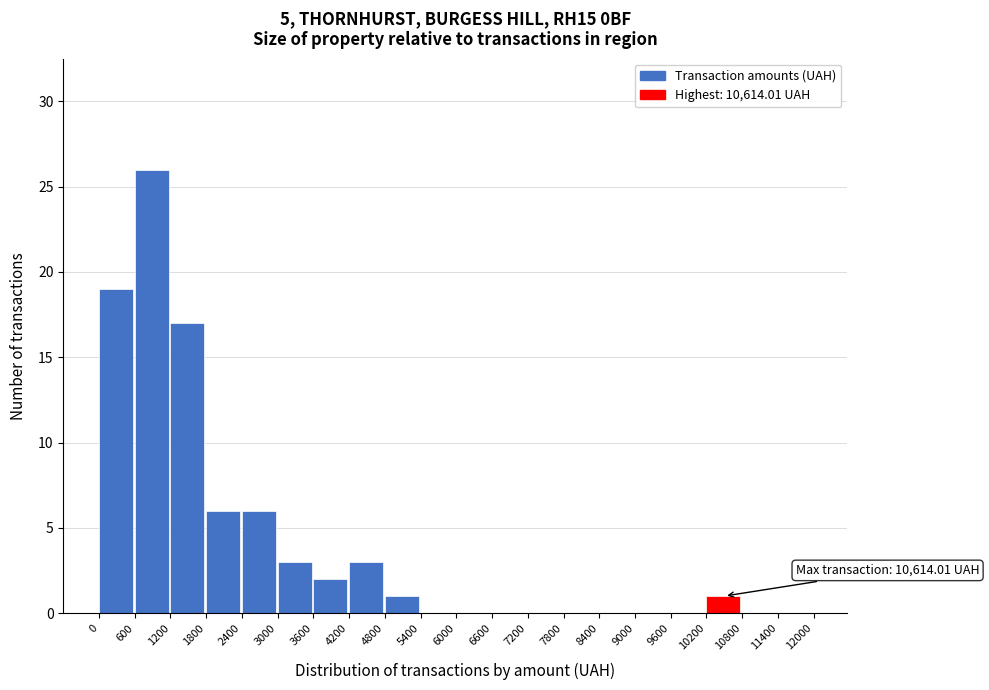

Which range on the x-axis has the tallest bar?

600 to 1200